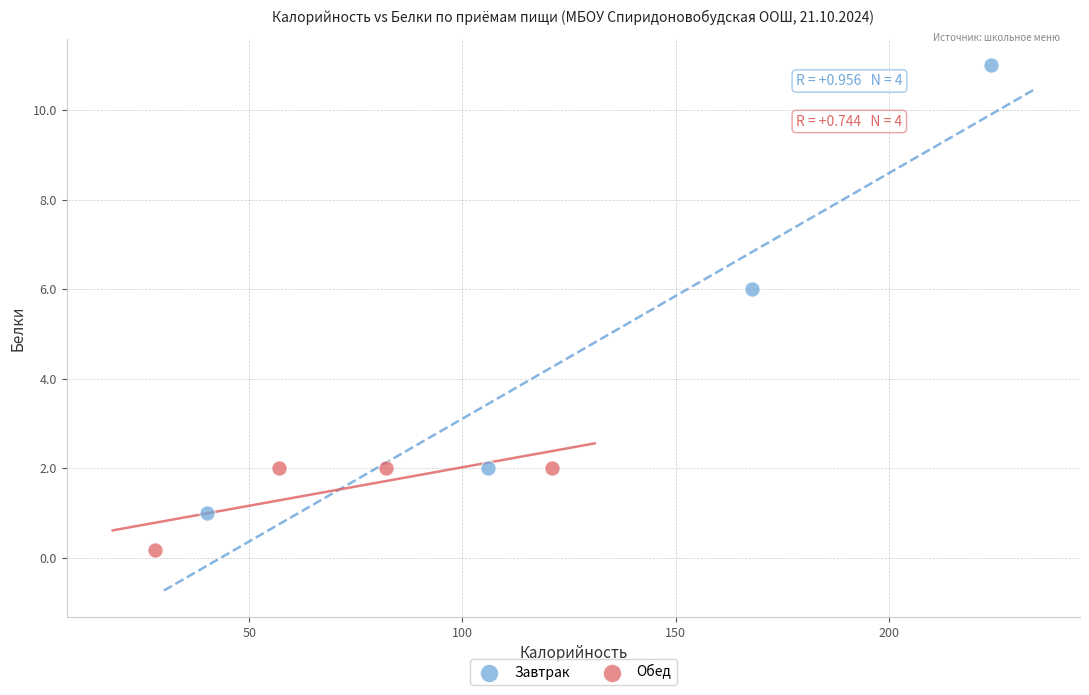

What are all the series names shown in the legend?

Завтрак, Обед